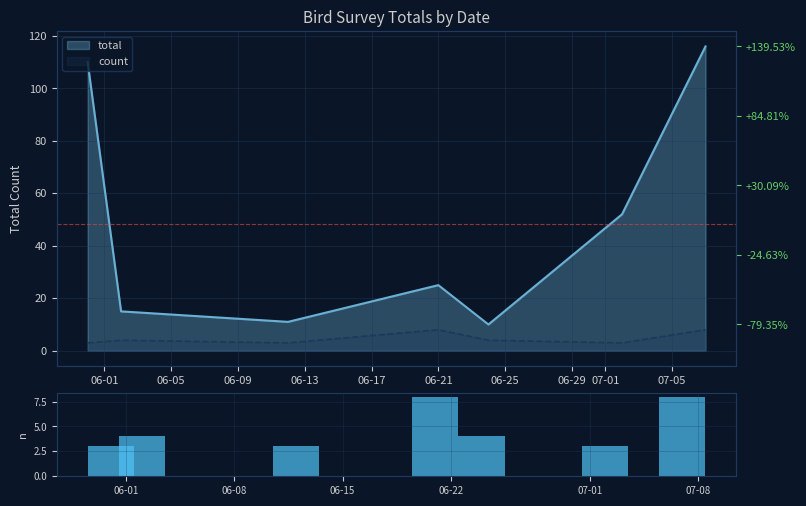

What is the sum of all values?

33